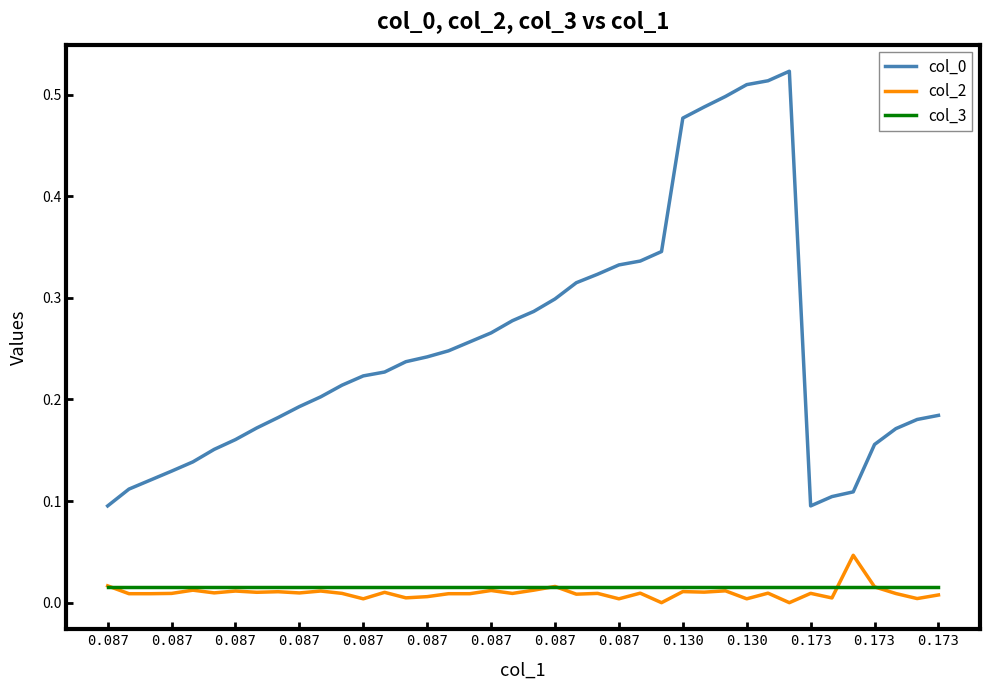

How many lines are shown in the chart?

3